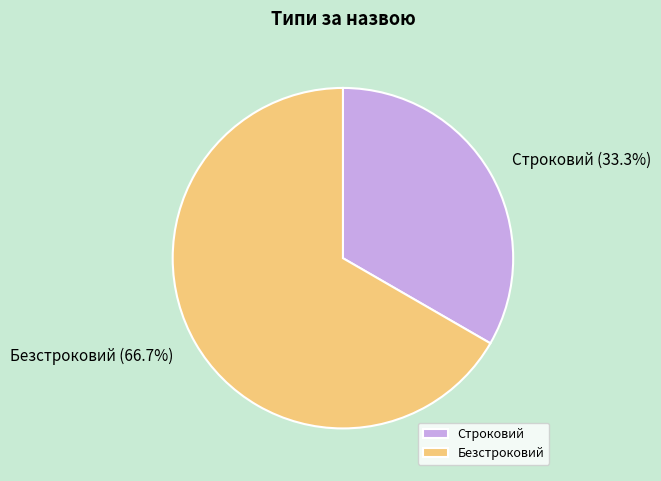

Approximately how many times larger is the value at Безстроковий compared to Строковий?

2.0